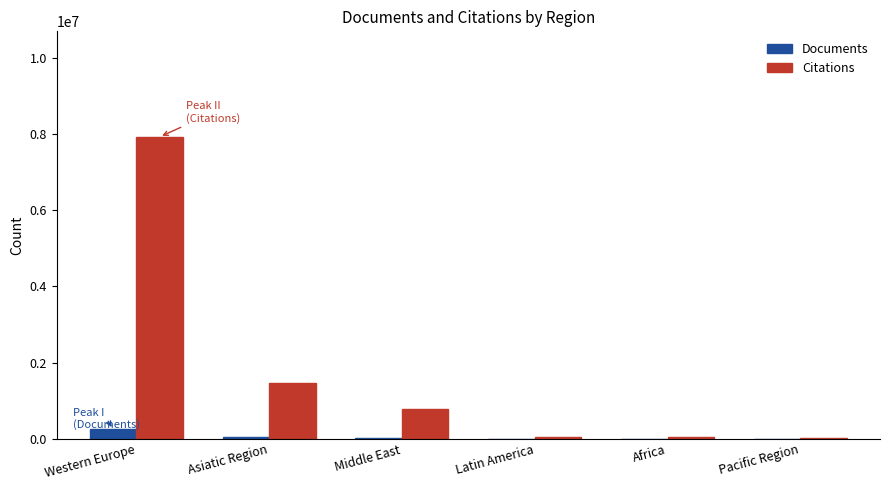

At which category does the chart reach its peak across all series?

Western Europe